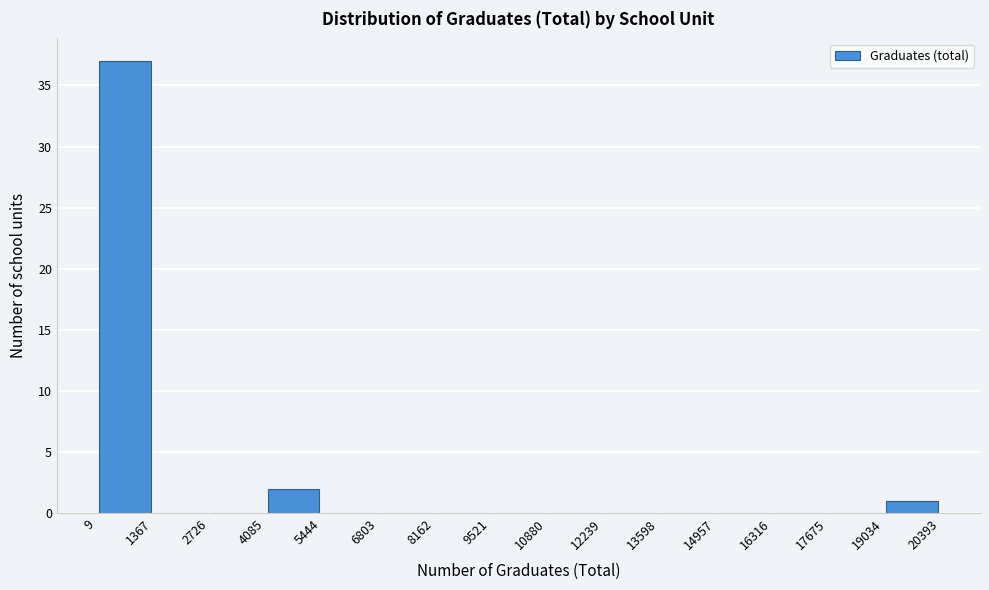

How tall is the bar that spans 9 to 1367 on the x-axis? The values are not printed on the chart, so give them approximately, as read against the axis.

37